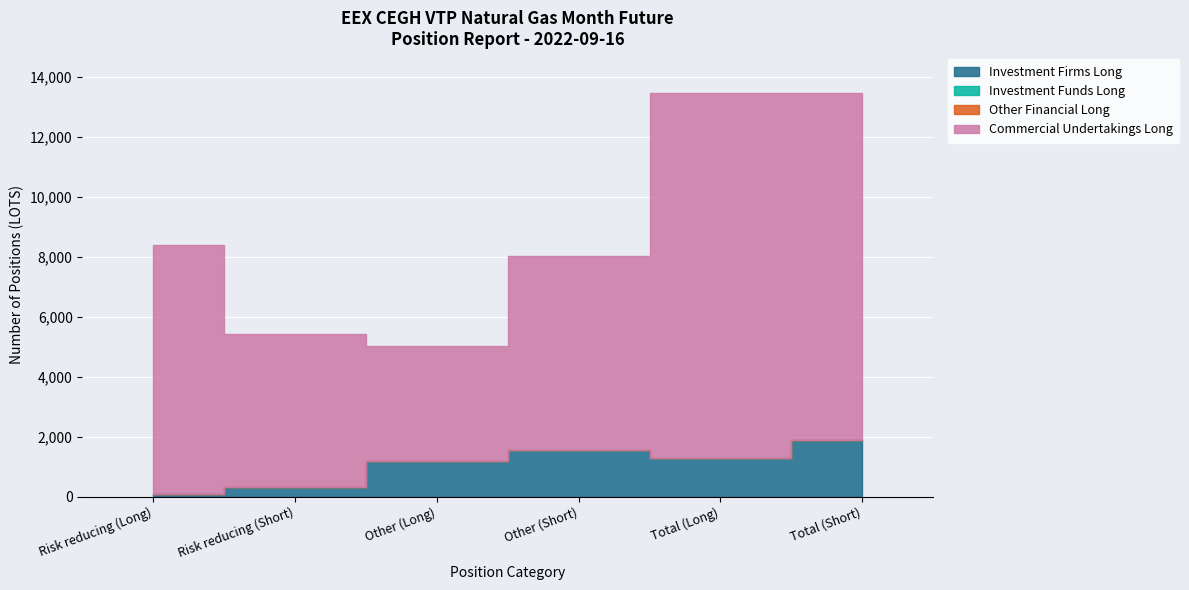

Which series has the largest total across all categories?

Commercial Undertakings Long